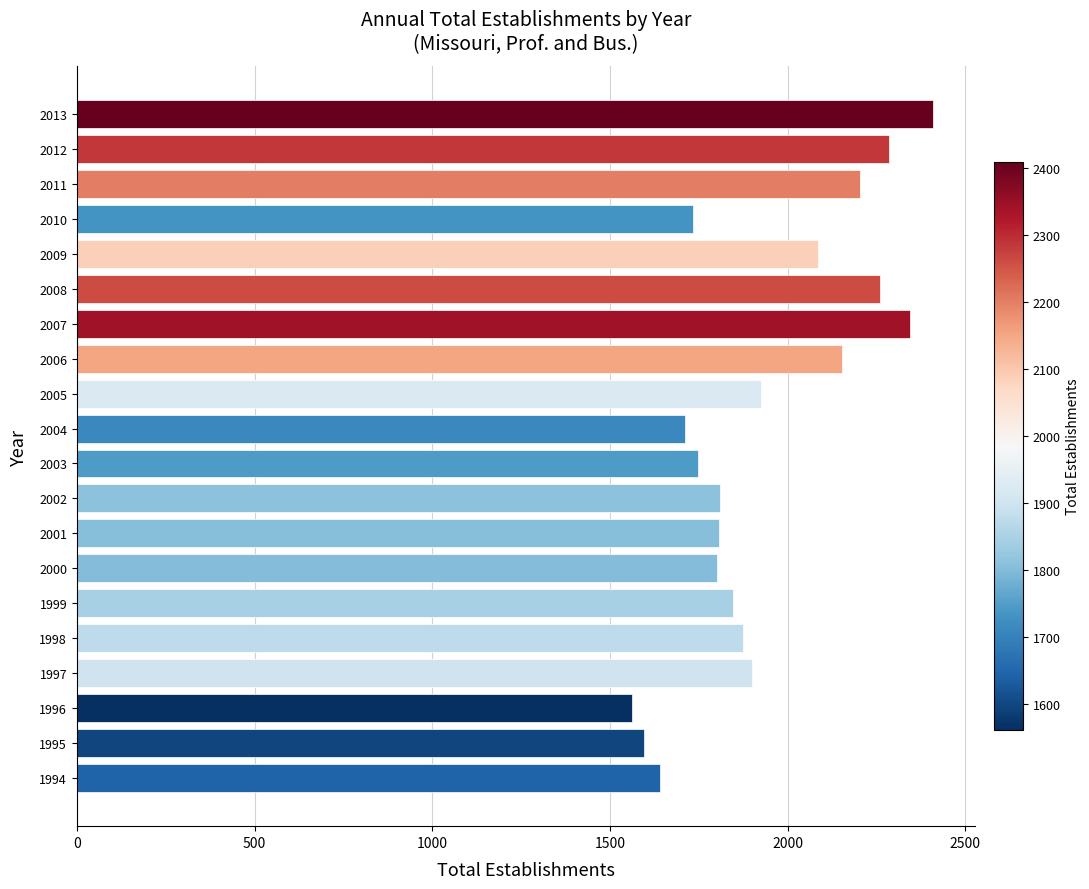

Which category has the highest value across all series?

2013